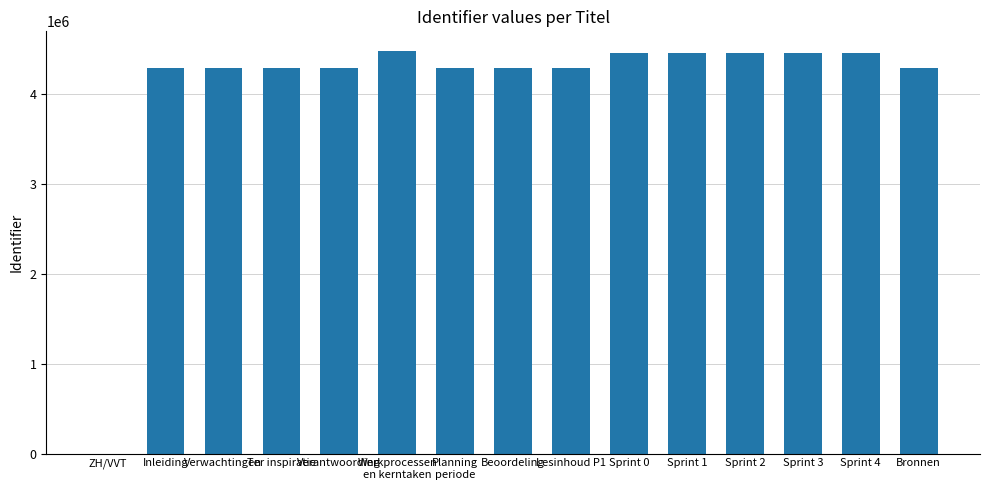

What is the change in value from Verantwoording to Sprint 0?

+171500